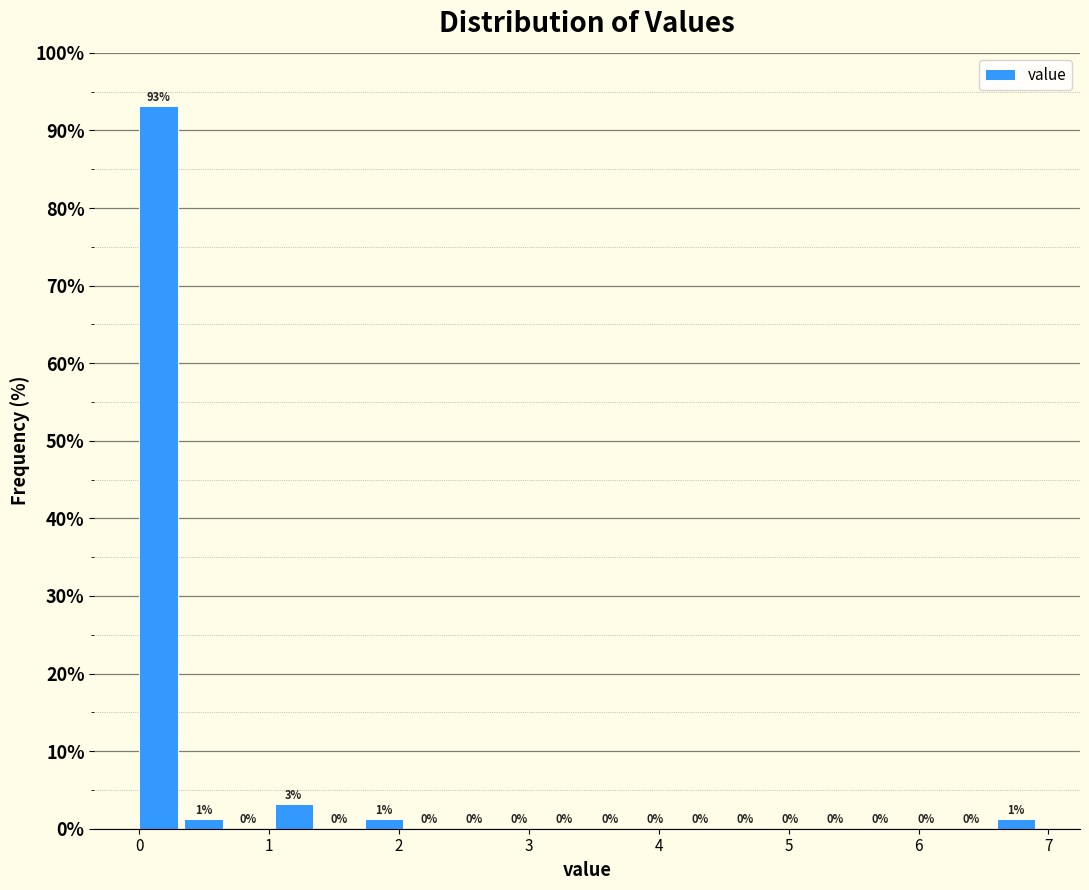

Around what value on the x-axis is the tallest bar? Give the approximate position of its centre, as read against the axis.

0.1